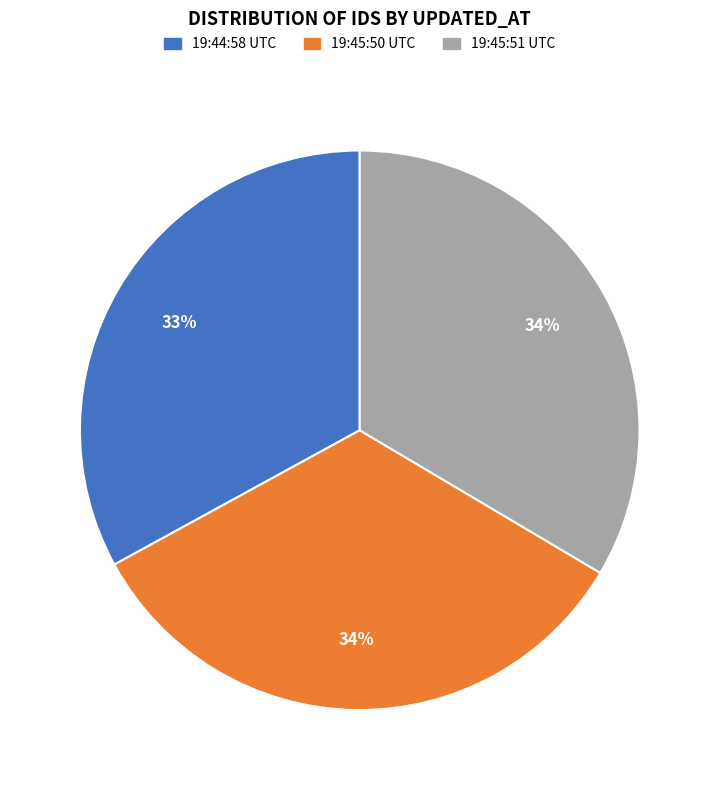

To the nearest percent, what is the average slice percentage?

33%